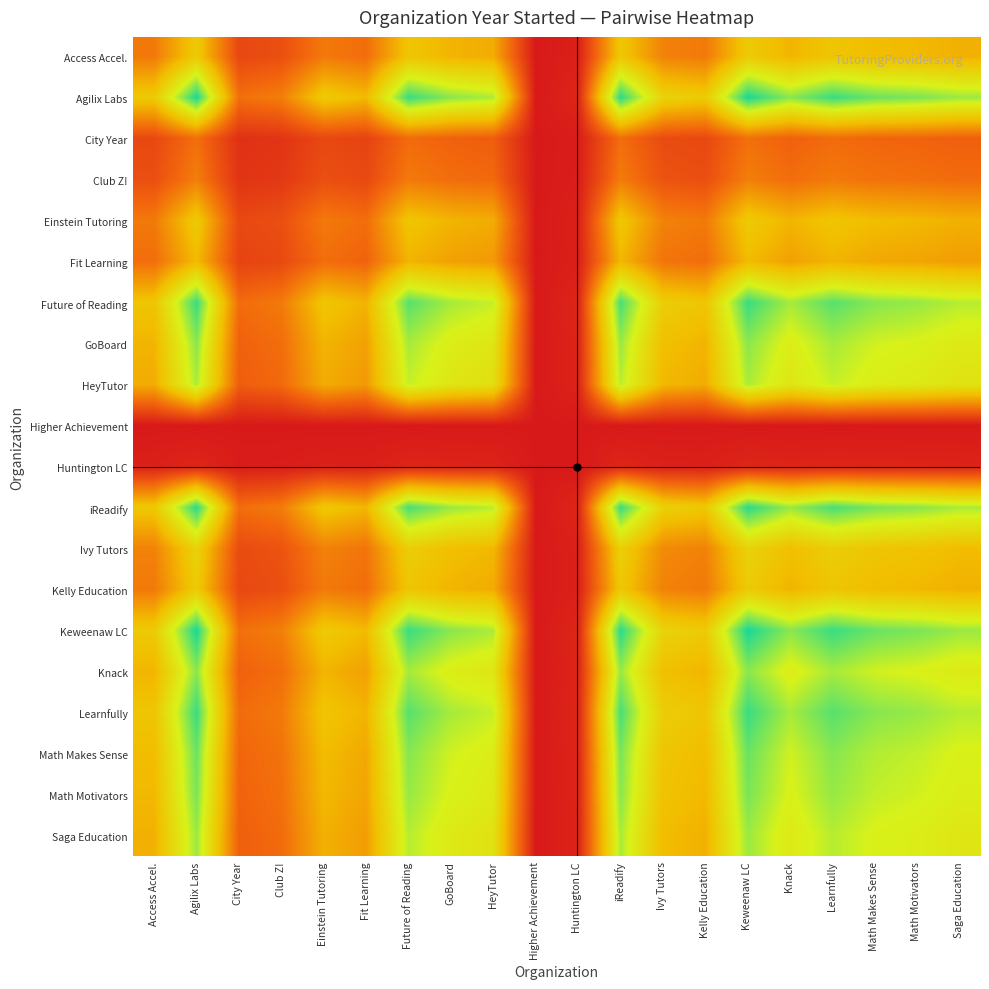

At how many categories does at least one series exceed 0?

19